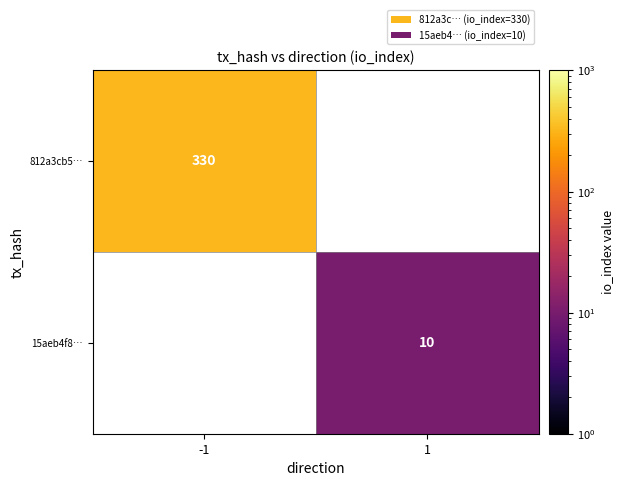

The 812a3cb5… series shows 544 at -1. True or false?

False